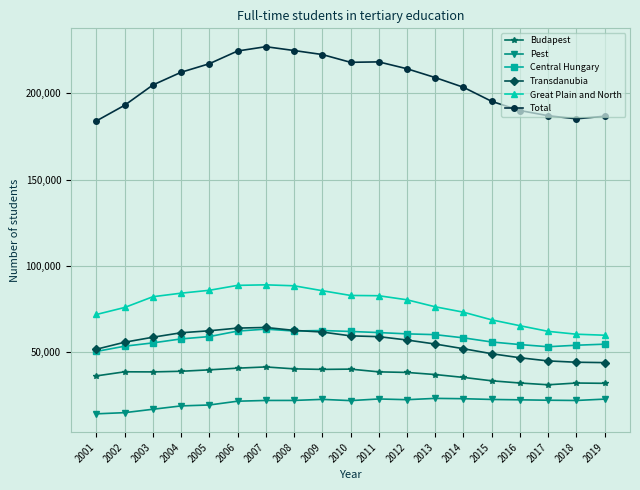

What is the total value across all series at 2009?

494772